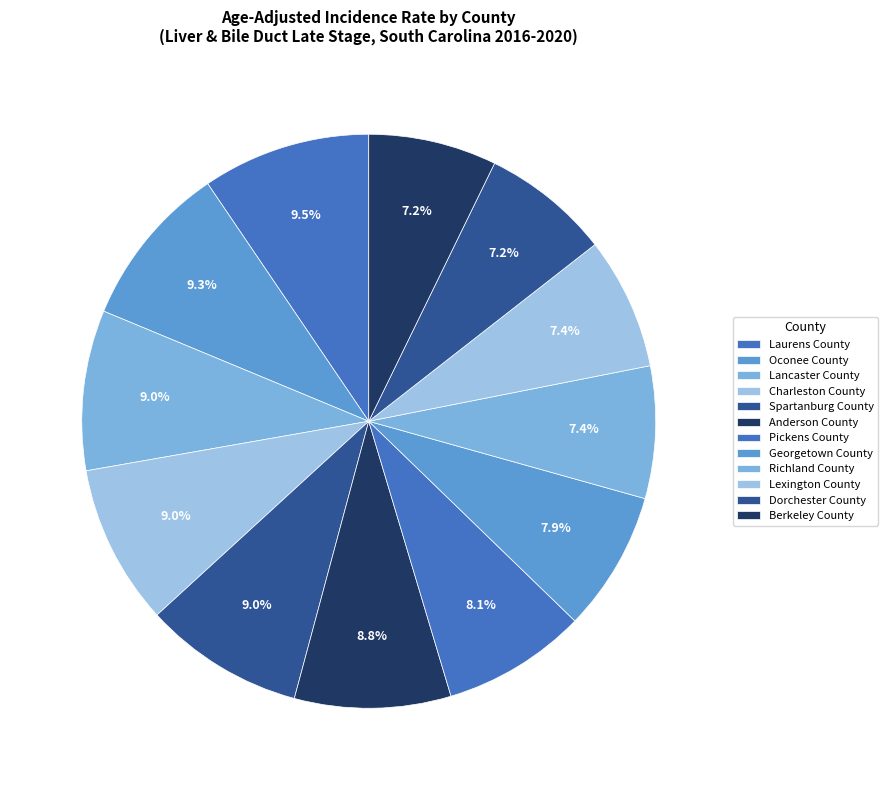

How many slices are in this pie chart?

12